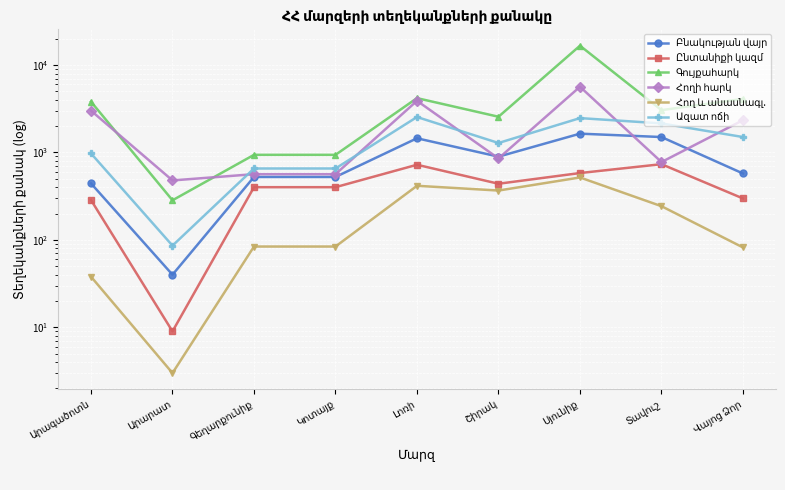

Is it true that Գույքահարկ equals 2563 at Շիրակ?

True